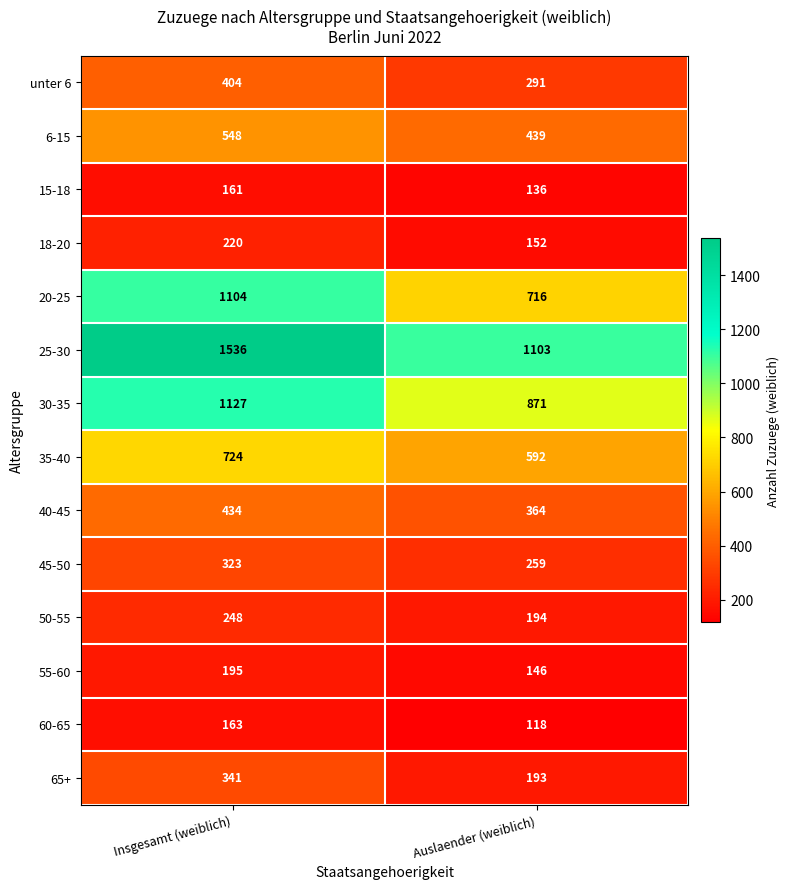

Reading left to right, extract all data points from this chart.

unter 6: 404	291
6-15: 548	439
15-18: 161	136
18-20: 220	152
20-25: 1104	716
25-30: 1536	1103
30-35: 1127	871
35-40: 724	592
40-45: 434	364
45-50: 323	259
50-55: 248	194
55-60: 195	146
60-65: 163	118
65+: 341	193